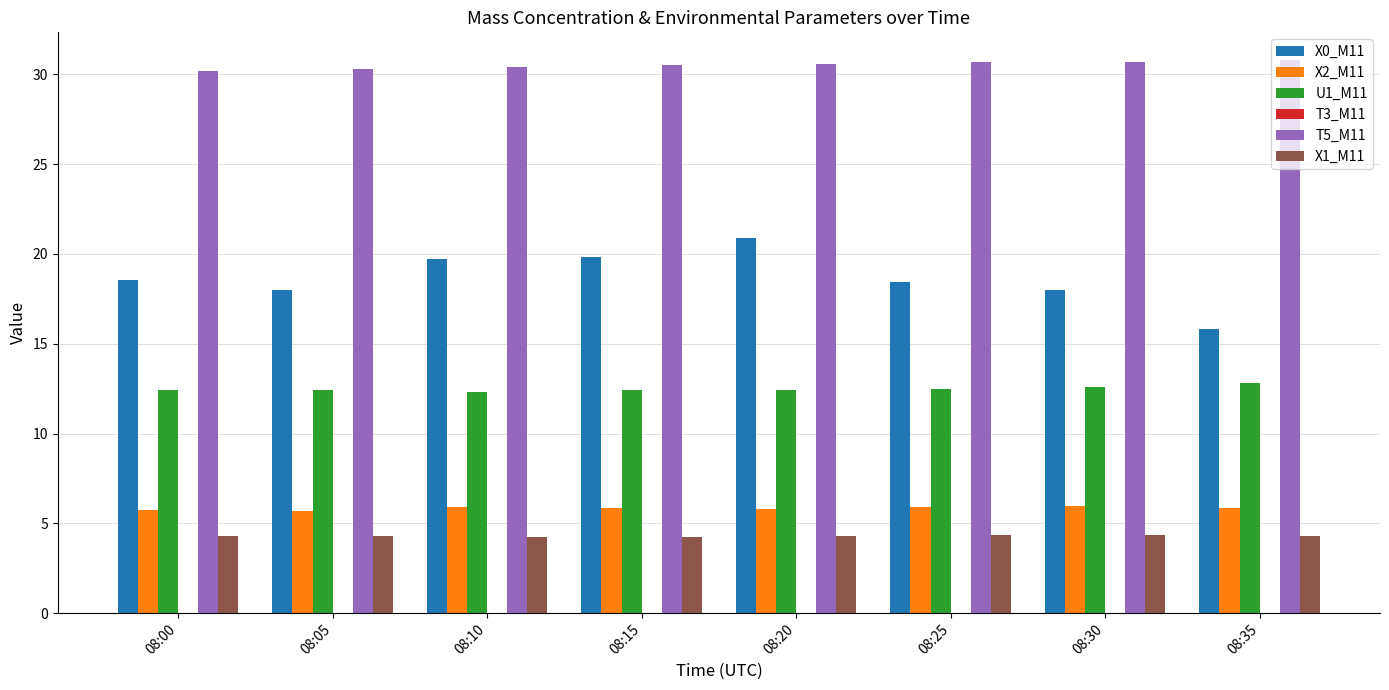

Read the X2_M11 value at 08:05.

5.7